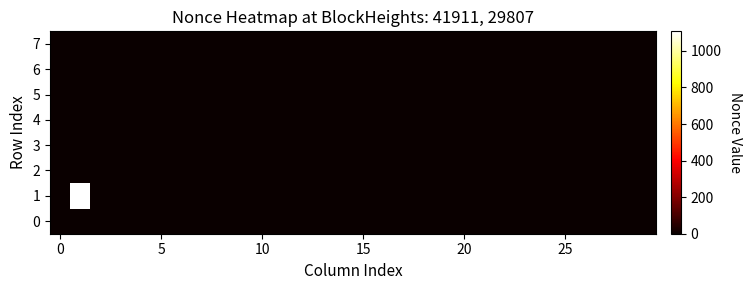

Which series has the largest range (max minus min)?

1